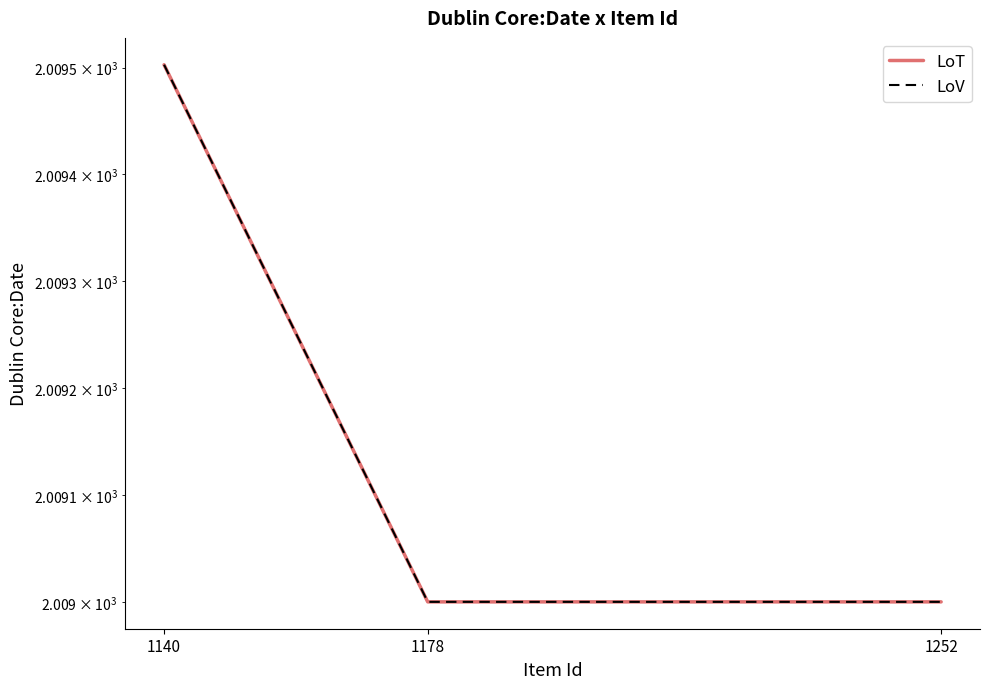

What is the maximum value for LoT?

2009.5